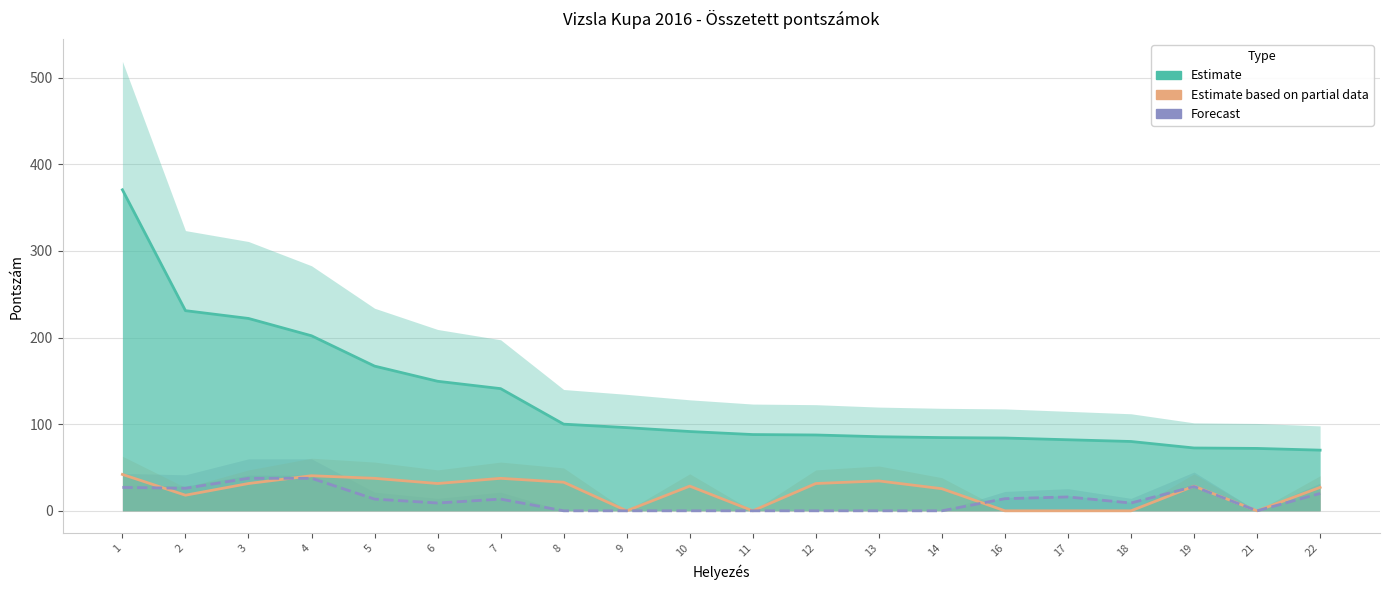

What is the difference between the highest and lowest values at 22?

50.0